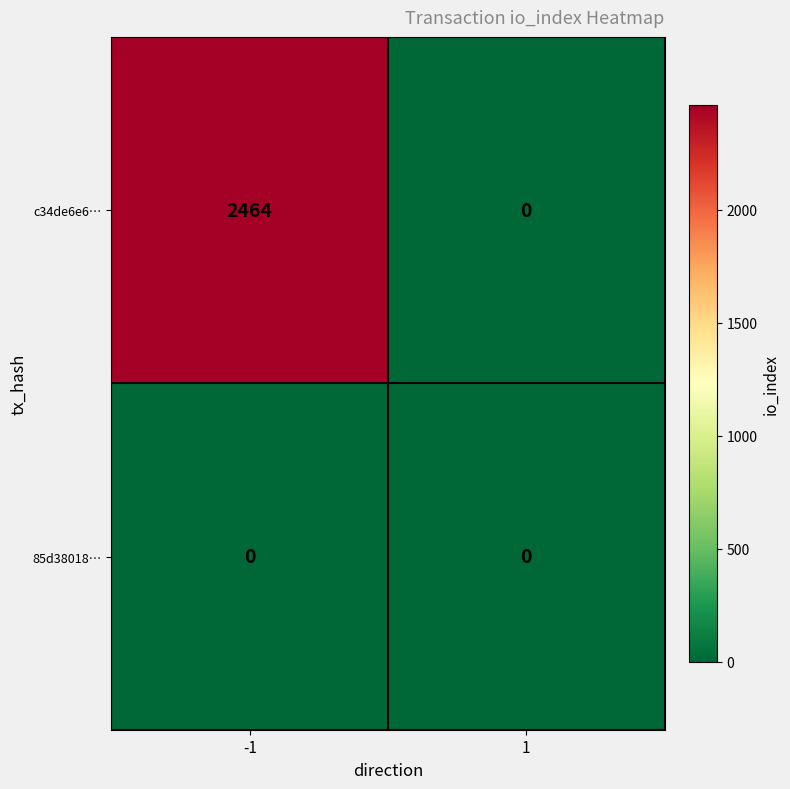

What is the greatest value displayed?

2464